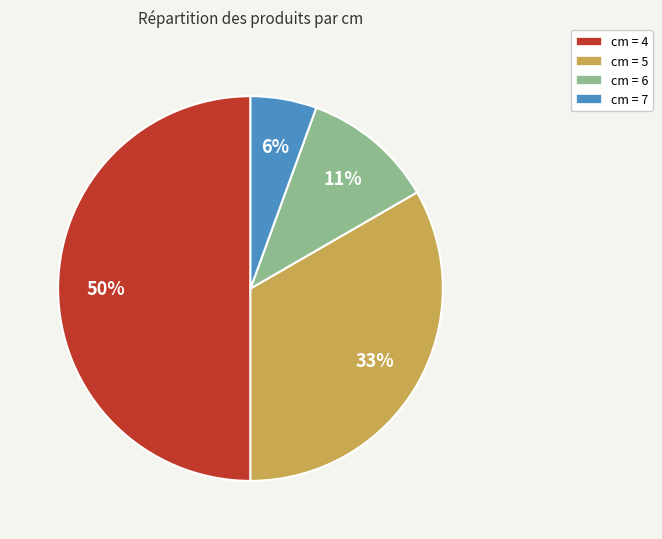

Count the number of slices in the pie.

4